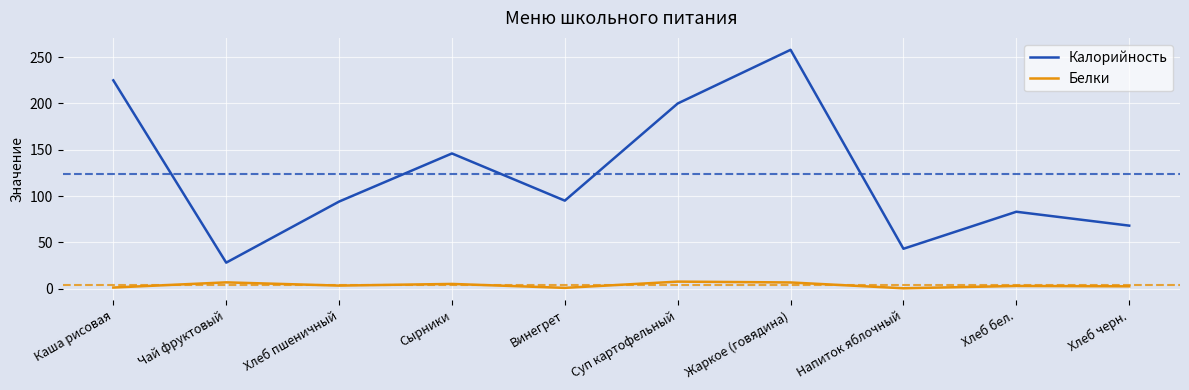

Rank the series by their average value, from lowest to highest.

Белки, Калорийность